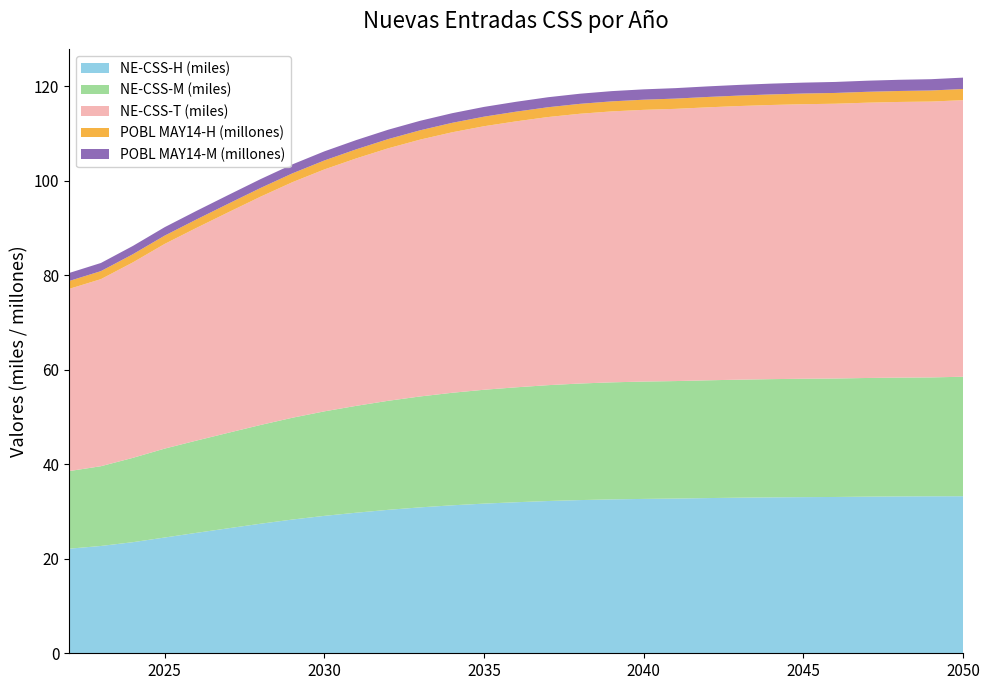

Reading right to left, extract all data points from this chart.

POBL MAY14-H: 2050=2364429.3	2049=2344640.0	2048=2324521.5	2047=2304096.2	2046=2283336.0	2045=2262253.2	2044=2240239.7	2043=2217950.5	2042=2195394.0	2041=2172557.0	2040=2149417.4	2039=2125351.1	2038=2101002.4	2037=2076404.4	2036=2051628.9	2035=2026738.1	2034=2000994.7	2033=1975197.2	2032=1949329.6	2031=1923279.6	2030=1896896.6	2029=1869665.3	2028=1842058.9	2027=1814138.4	2026=1786182.8	2025=1758440.1	2024=1729311.3	2023=1700439.3	2022=1671654.3
NE-CSS-H: 2050=33244.2	2049=33232.8	2048=33204.1	2047=33155.7	2046=33086.5	2045=33053.4	2044=33003.6	2043=32937.5	2042=32853.4	2041=32751.9	2040=32677.6	2039=32575.8	2038=32428.9	2037=32230.6	2036=31972.5	2035=31681.8	2034=31322.6	2033=30887.4	2032=30368.5	2031=29759.2	2030=29089.6	2029=28313.0	2028=27424.9	2027=26470.7	2026=25502.8	2025=24507.9	2024=23517.1	2023=22717.2	2022=22135.5
POBL MAY14-M: 2050=2409243.5	2049=2389406.4	2048=2369226.4	2047=2348676.9	2046=2327748.1	2045=2306420.2	2044=2283990.9	2043=2261234.9	2042=2238158.9	2041=2214753.3	2040=2191025.0	2039=2166249.5	2038=2141168.5	2037=2115813.8	2036=2090231.7	2035=2064481.8	2034=2037739.2	2033=2010897.2	2032=1983950.5	2031=1956776.5	2030=1929239.1	2029=1900740.9	2028=1871847.2	2027=1842599.2	2026=1813288.9	2025=1784171.3	2024=1753638.1	2023=1723349.8	2022=1693123.1
NE-CSS-M: 2050=25297.1	2049=25161.7	2048=25147.7	2047=25119.9	2046=25078.5	2045=25060.3	2044=25027.7	2043=24983.5	2042=24929.8	2041=24870.4	2040=24839.1	2039=24777.6	2038=24673.4	2037=24524.0	2036=24326.4	2035=24102.1	2034=23820.3	2033=23480.7	2032=23082.3	2031=22623.2	2030=22123.9	2029=21551.7	2028=20903.5	2027=20221.8	2026=19533.1	2025=18824.5	2024=17852.6	2023=16880.7	2022=16426.6
NE-CSS-T: 2050=58541.3	2049=58394.5	2048=58351.7	2047=58275.6	2046=58165.0	2045=58113.8	2044=58031.3	2043=57921.0	2042=57783.2	2041=57622.4	2040=57516.7	2039=57353.4	2038=57102.3	2037=56754.6	2036=56298.9	2035=55783.8	2034=55142.8	2033=54368.1	2032=53450.7	2031=52382.4	2030=51213.5	2029=49864.7	2028=48328.4	2027=46692.5	2026=45035.9	2025=43332.3	2024=41369.7	2023=39597.8	2022=38562.2